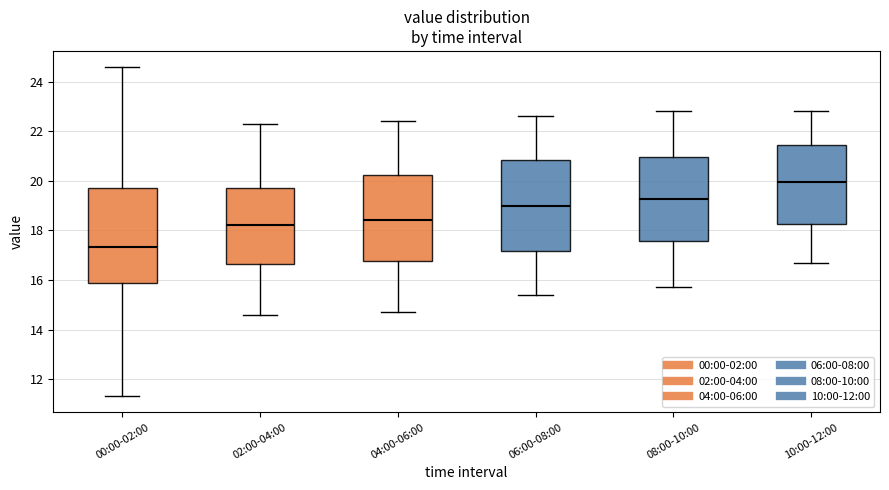

Reading left to right, read every box against the y-axis: the position of its median line, the range the box covers, and the ends of its whiskers. The values are not printed on the chart, so give them approximately, as read against the axis.

00:00-02:00: median 17.4, box 15.8 to 19.6, whiskers 11.4 to 24.6
02:00-04:00: median 18.2, box 16.6 to 19.8, whiskers 14.6 to 22.4
04:00-06:00: median 18.4, box 16.8 to 20.2, whiskers 14.8 to 22.4
06:00-08:00: median 19.0, box 17.2 to 20.8, whiskers 15.4 to 22.6
08:00-10:00: median 19.2, box 17.6 to 21.0, whiskers 15.8 to 22.8
10:00-12:00: median 20.0, box 18.2 to 21.4, whiskers 16.8 to 22.8